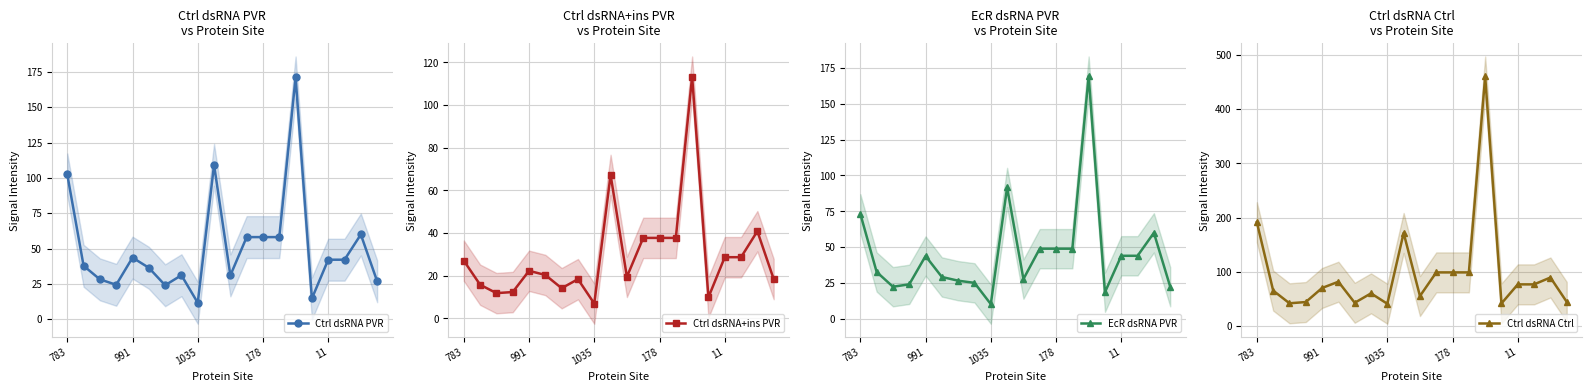

Count the number of data series in this chart.

4